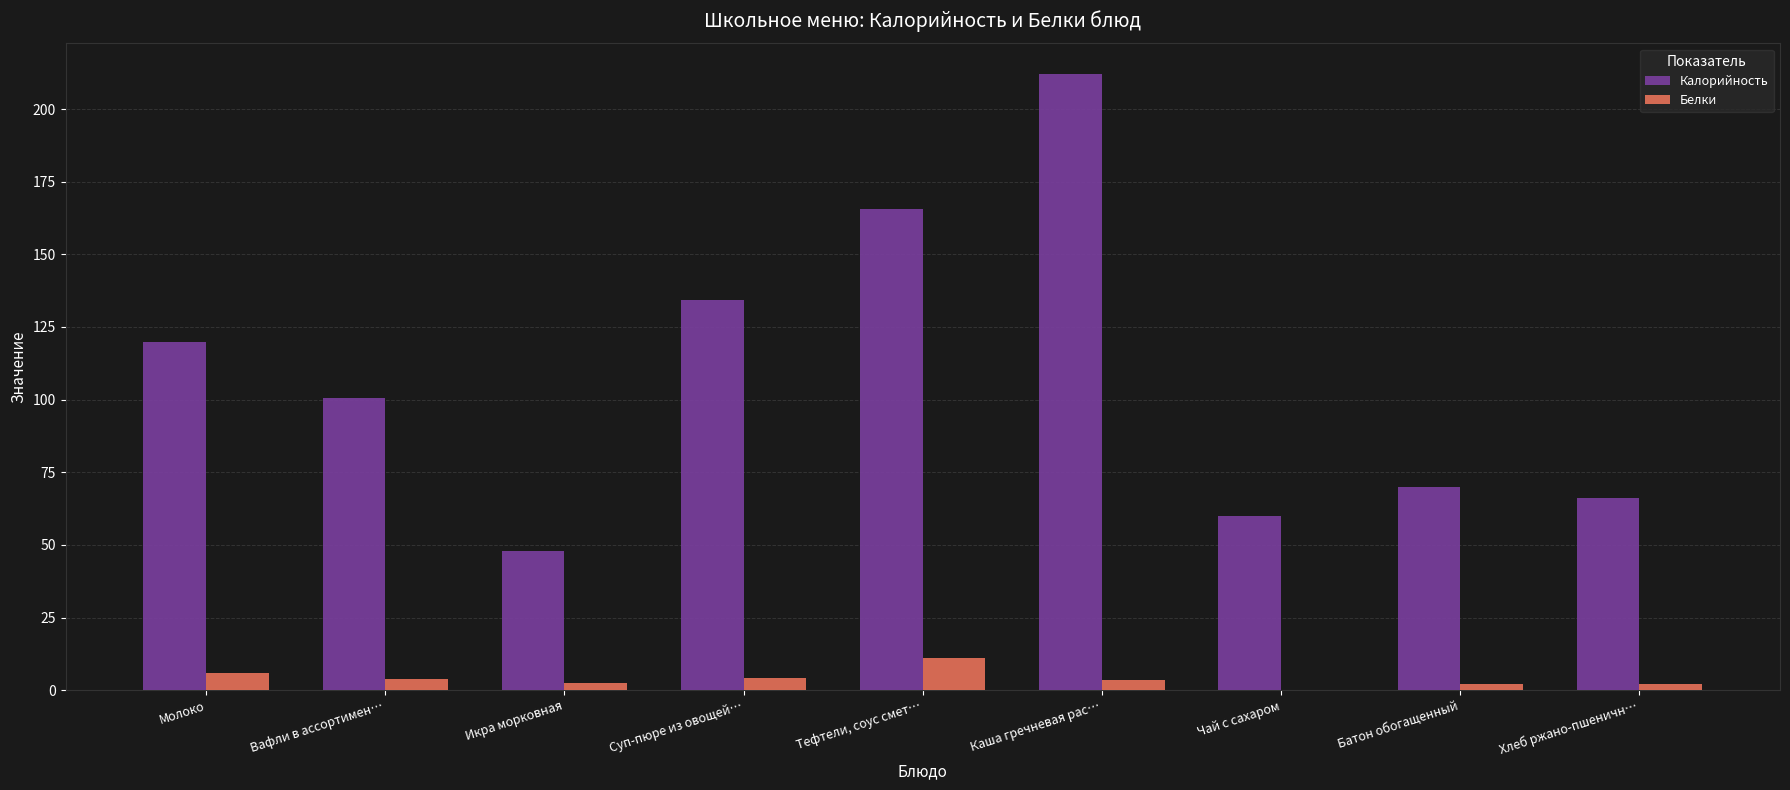

True or false: Белки has a value of 4.3 at Суп-пюре из овощей….

True